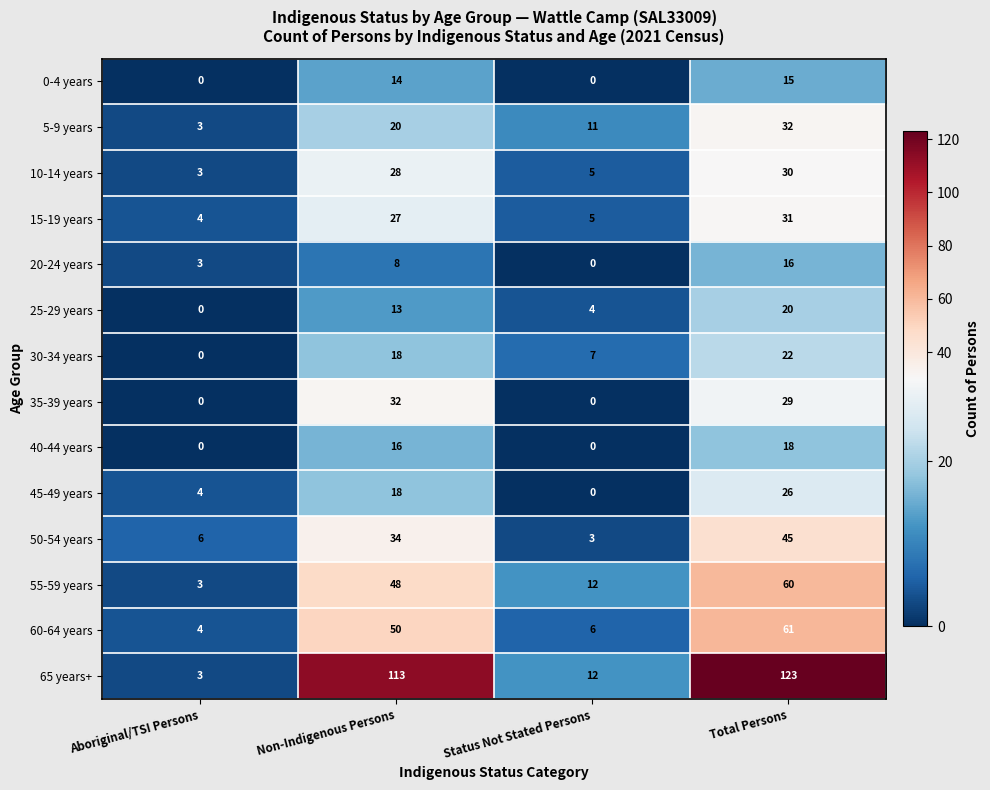

Which series has the largest range (max minus min)?

65 years+